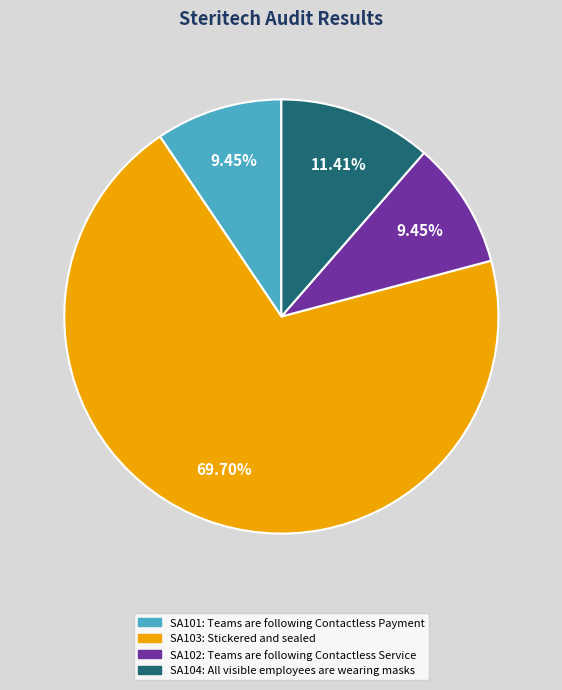

What percentage is the SA102 slice, to the nearest percent?

9%